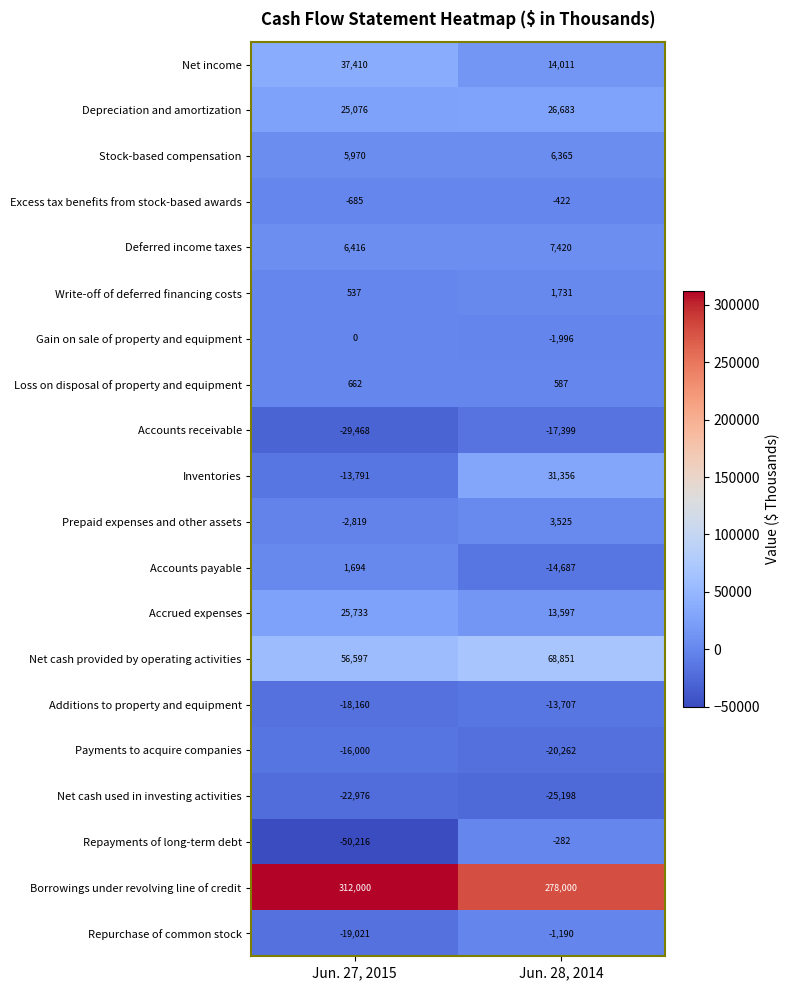

Which series has the largest total across all categories?

Borrowings under revolving line of credit